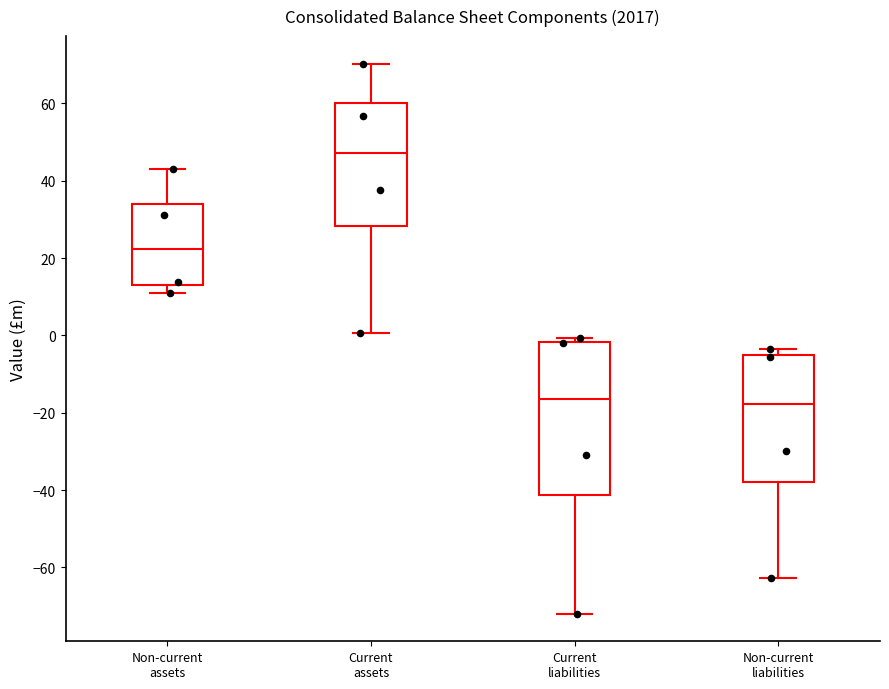

Which box is the tallest, from its lower edge to its upper edge?

Current liabilities